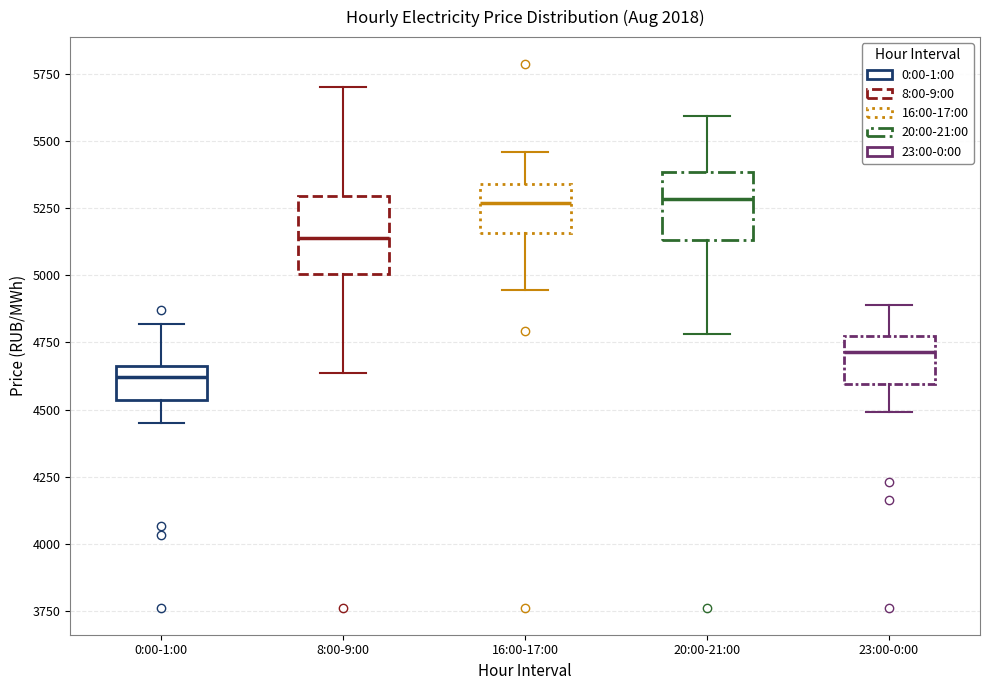

Reading left to right, transcribe this box plot: for each box, give where its median line is, the range the box spans, and where its two whiskers end, as read against the y-axis. The values are not printed on the chart, so give them approximately, as read against the axis.

0:00-1:00: median 4600, box 4550 to 4650, whiskers 4450 to 4800
8:00-9:00: median 5150, box 5000 to 5300, whiskers 4650 to 5700
16:00-17:00: median 5250, box 5150 to 5350, whiskers 4950 to 5450
20:00-21:00: median 5300, box 5150 to 5400, whiskers 4800 to 5600
23:00-0:00: median 4700, box 4600 to 4750, whiskers 4500 to 4900